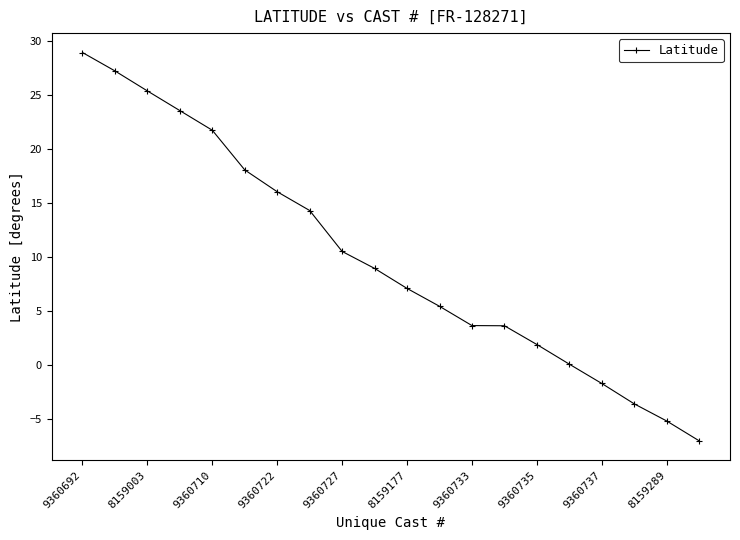

What is the maximum value shown in the chart?

28.9